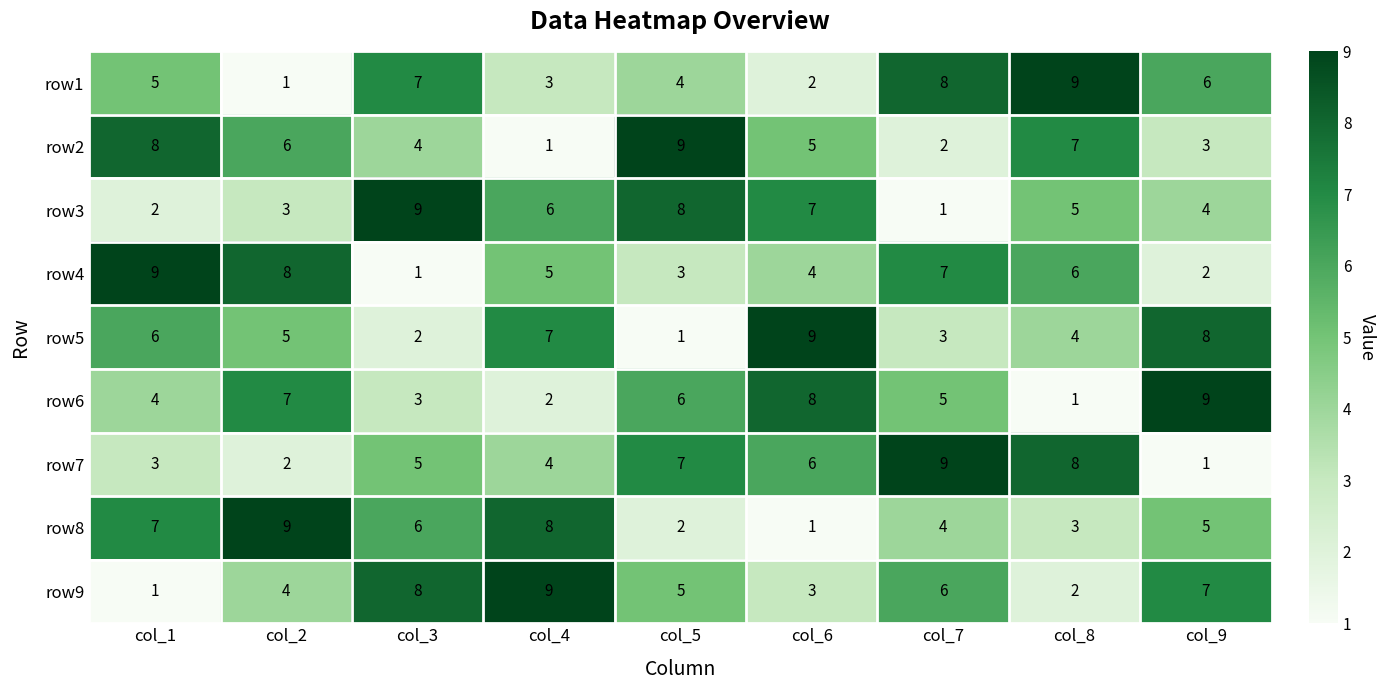

What is the difference between the row7 values at col_8 and col_9?

7